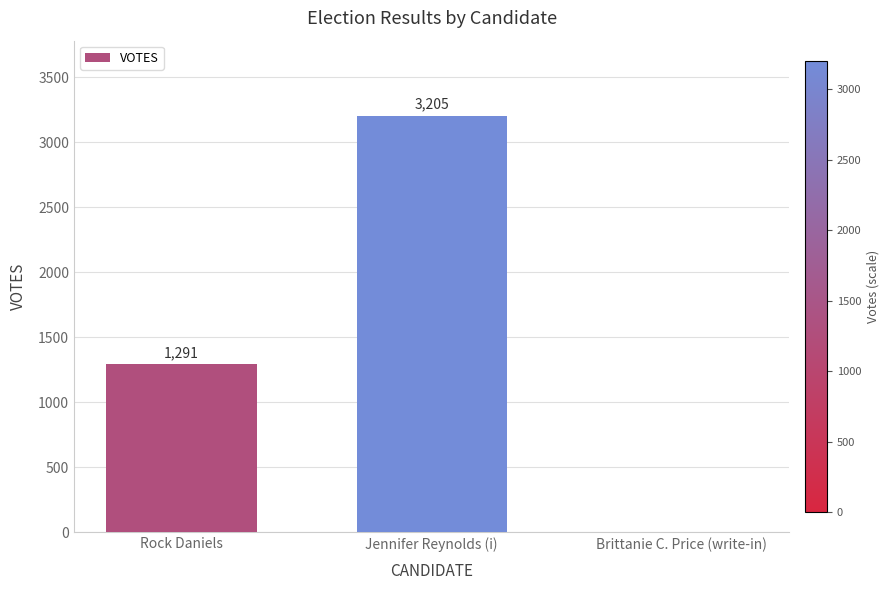

What is the average value?

1499